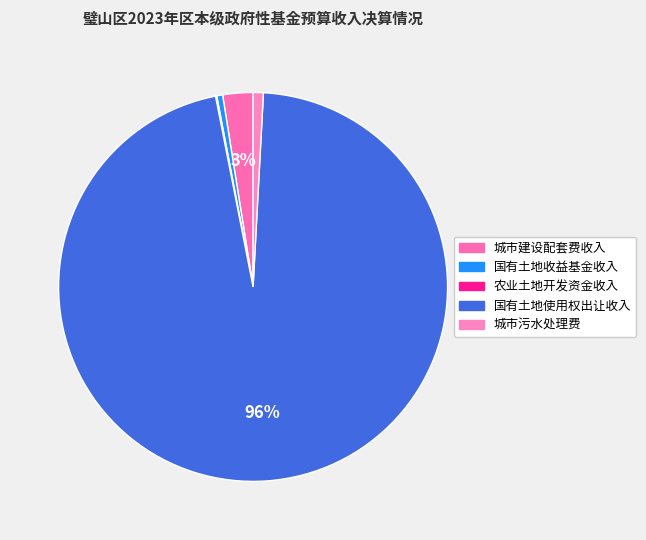

To the nearest percent, what percentage of the pie is 城市污水处理费?

1%